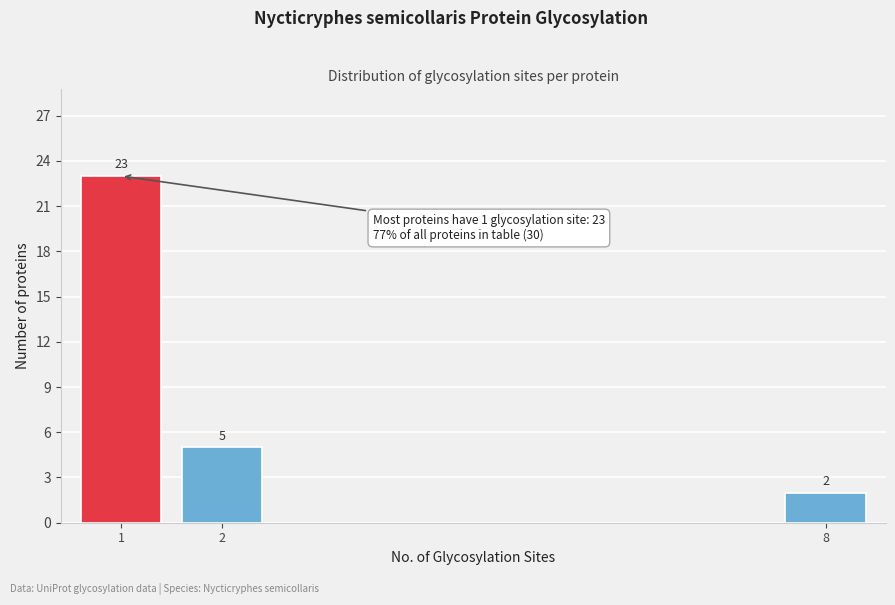

Reading left to right, what are all the values shown in this chart?

23	5	2